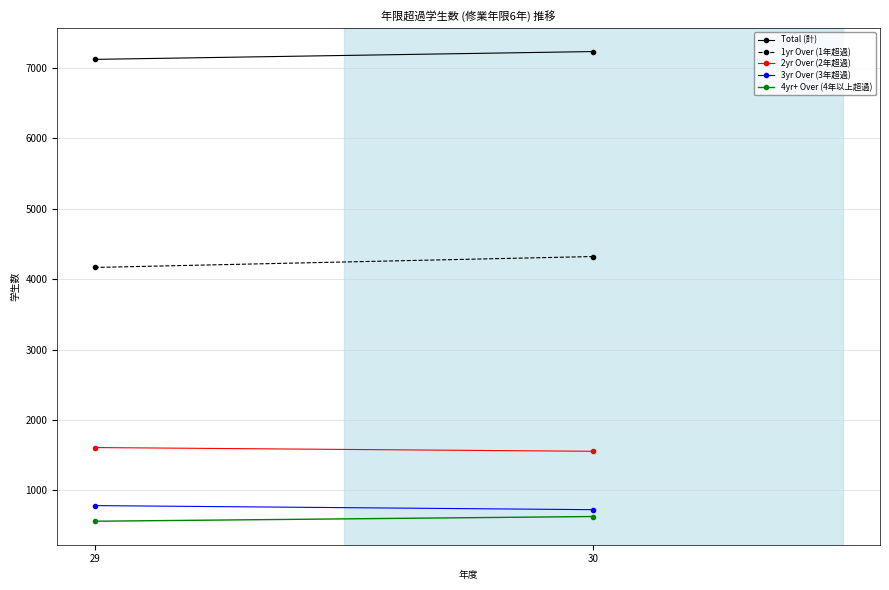

How many data points does each series have?

2